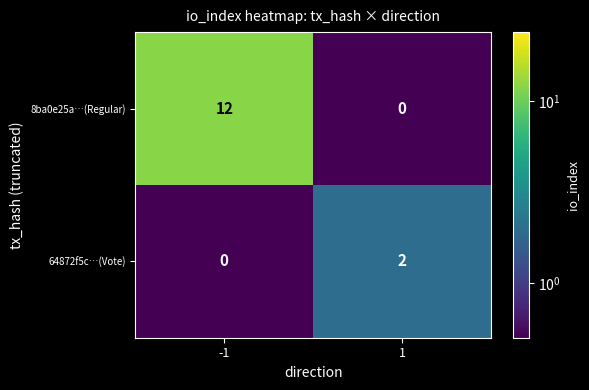

The value of 64872f5c…(Vote) at -1 is 0. True or false?

True